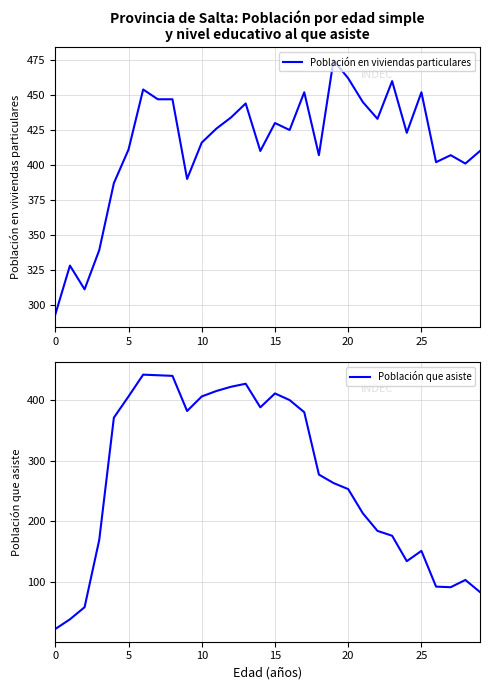

What is the highest value of the Población en viviendas particulares series?

475